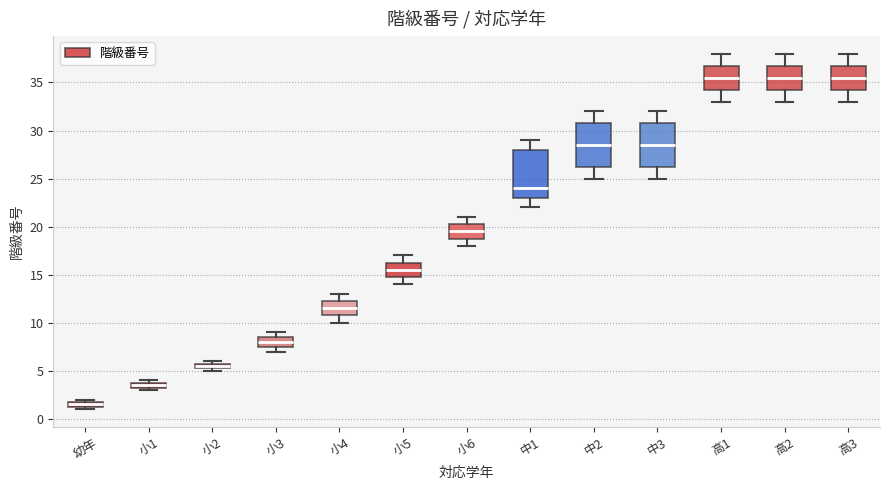

Where does the upper whisker of the box for 中3 end on the y-axis? The values are not printed on the chart, so give them approximately, as read against the axis.

32.0